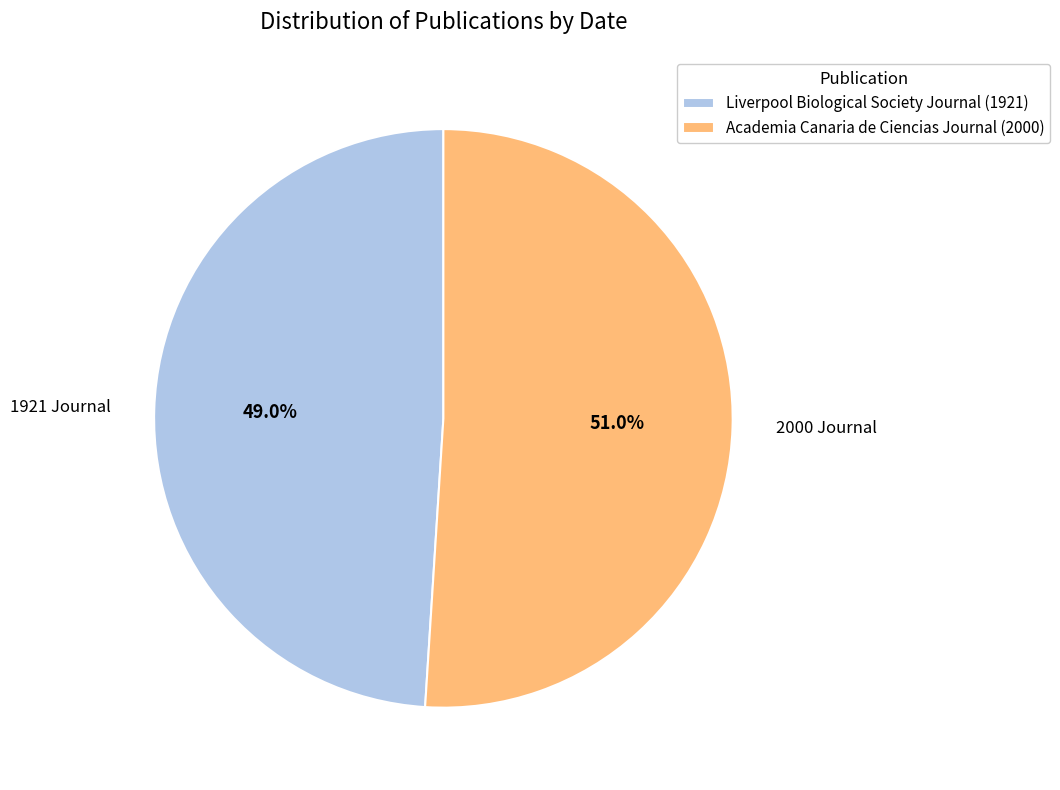

How many segments does this pie chart have?

2